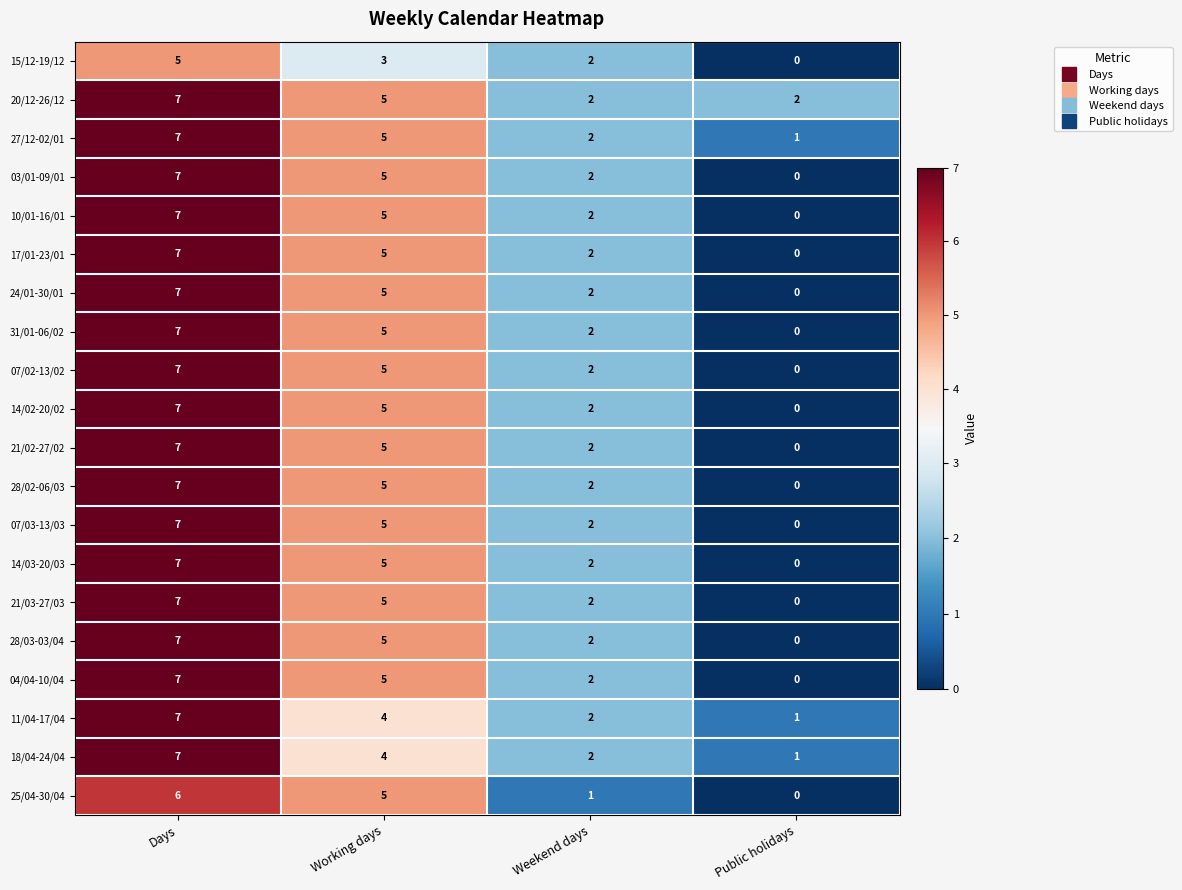

Count the 24/01-30/01 values in the range 2 to 7.

3